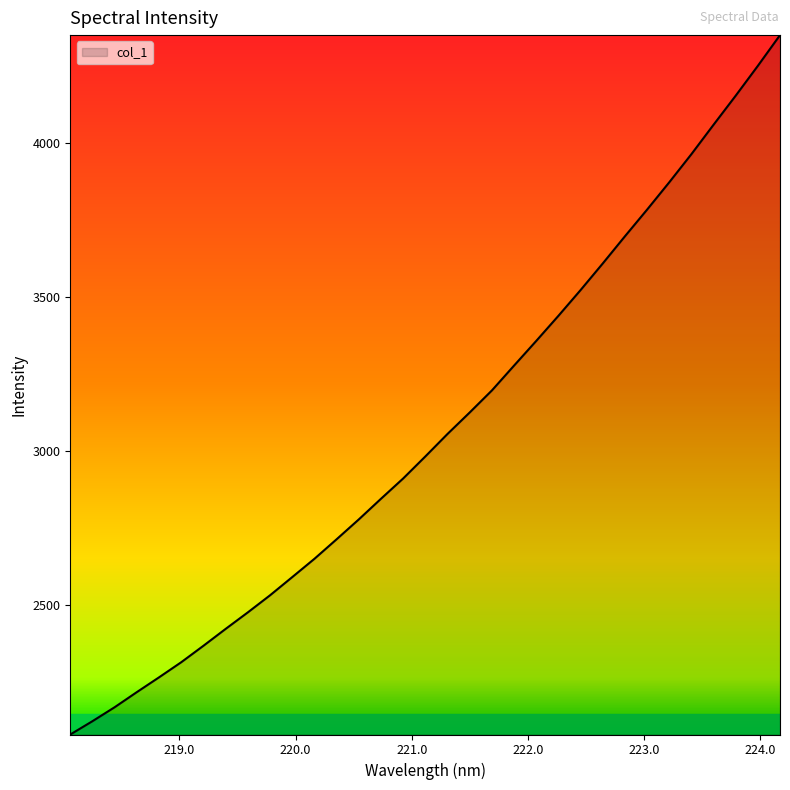

What is the difference between the maximum and minimum values?

2270.8